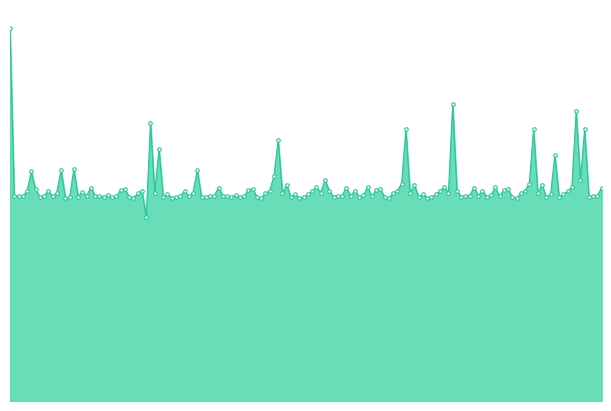

What is the difference between the maximum and minimum values?

4690